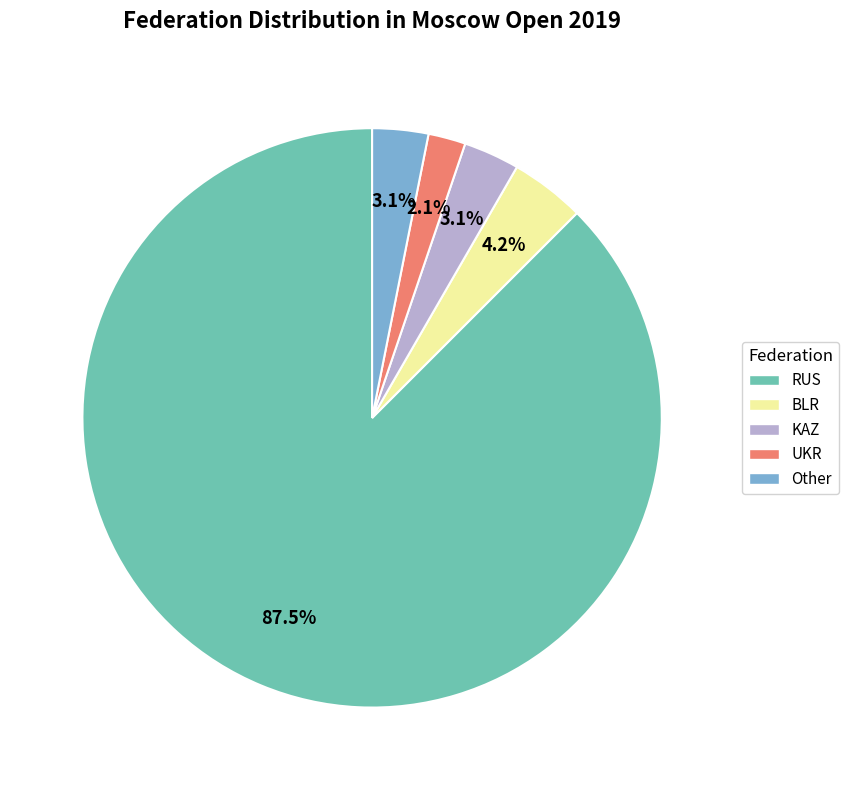

Which slice represents more than half of the pie?

RUS